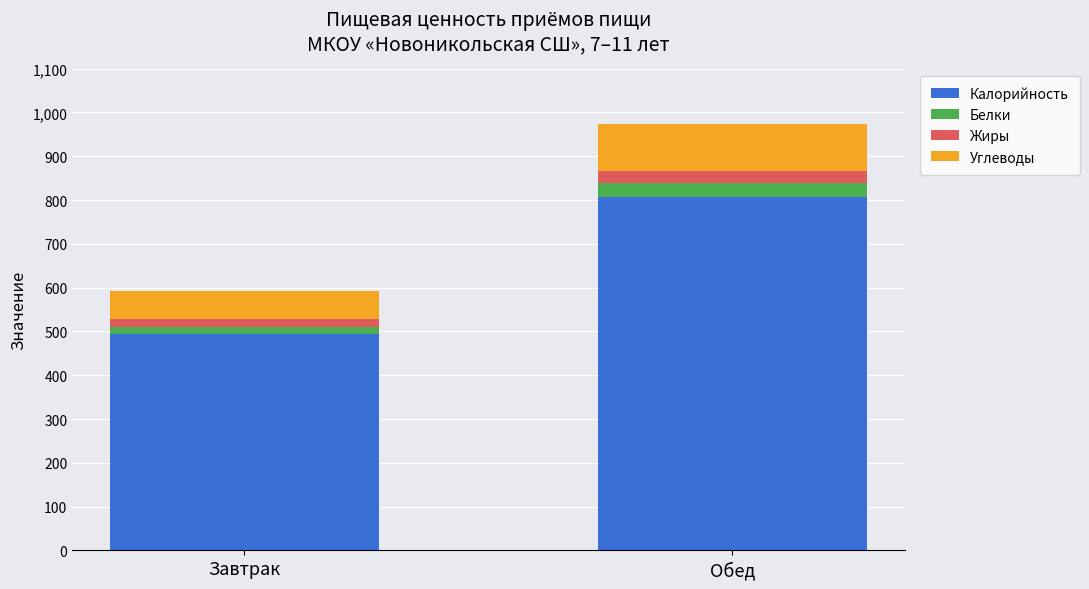

Reading right to left, transcribe the values for Калорийность.

Обед=808	Завтрак=493